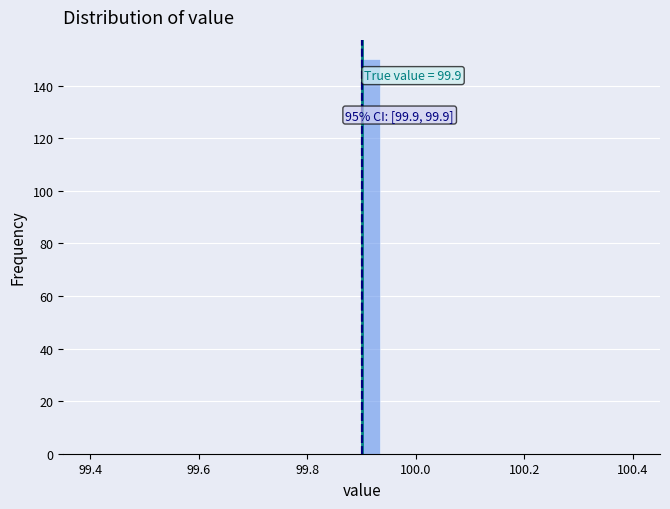

Around what value on the x-axis is the tallest bar? Give the approximate position of its centre, as read against the axis.

99.92